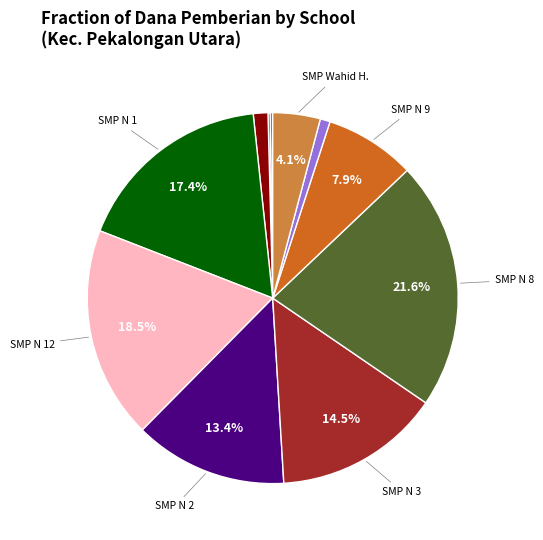

Is there any slice that represents more than half of the pie?

No